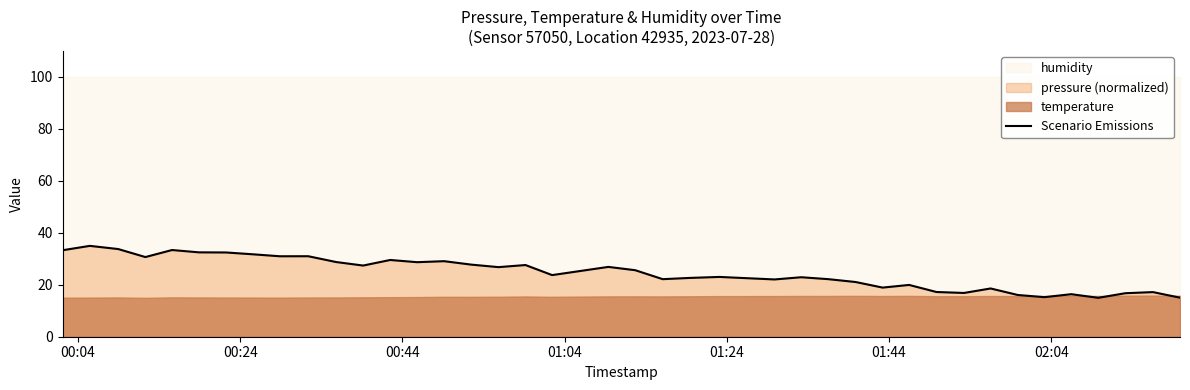

Does the chart display data point markers on the line(s)?

No